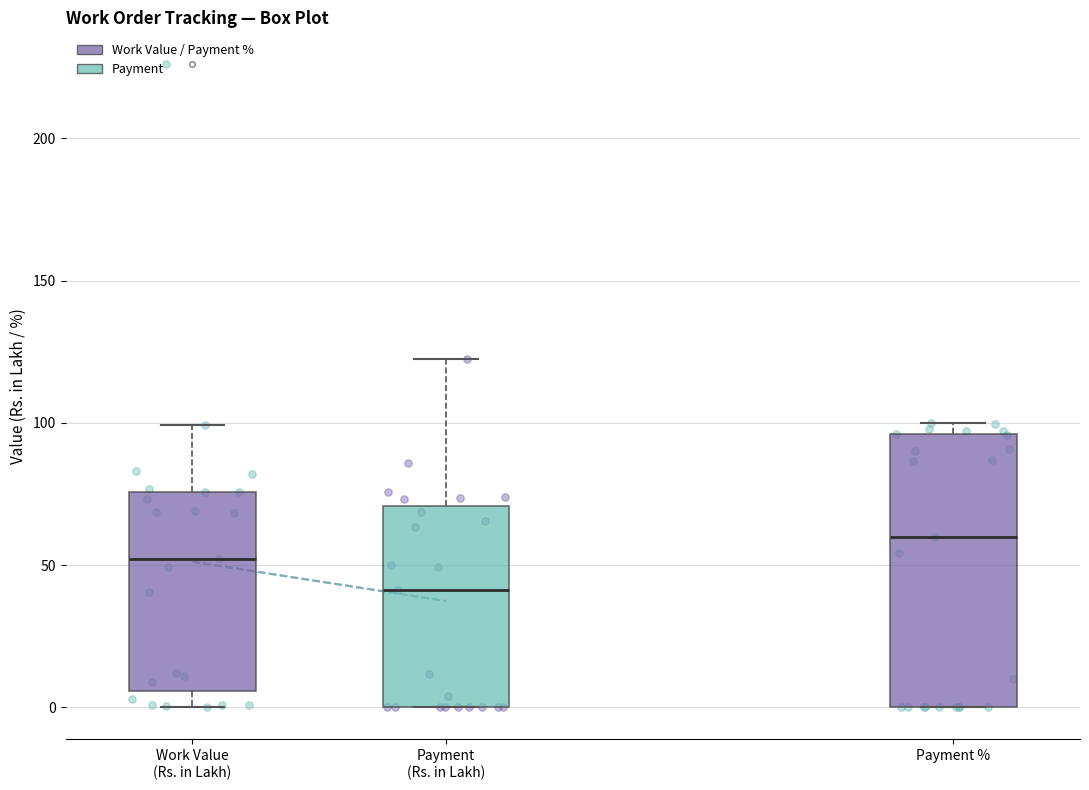

Where does the upper whisker of the box for Payment (Rs. in Lakh) end on the y-axis? The values are not printed on the chart, so give them approximately, as read against the axis.

125